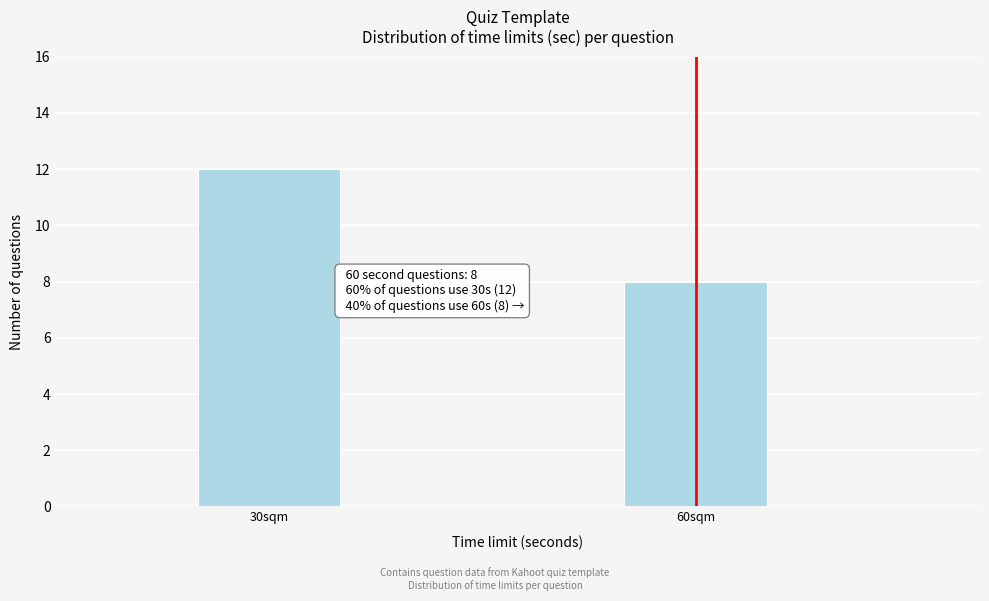

Reading right to left, what are all the values shown in this chart?

60sqm=8	30sqm=12